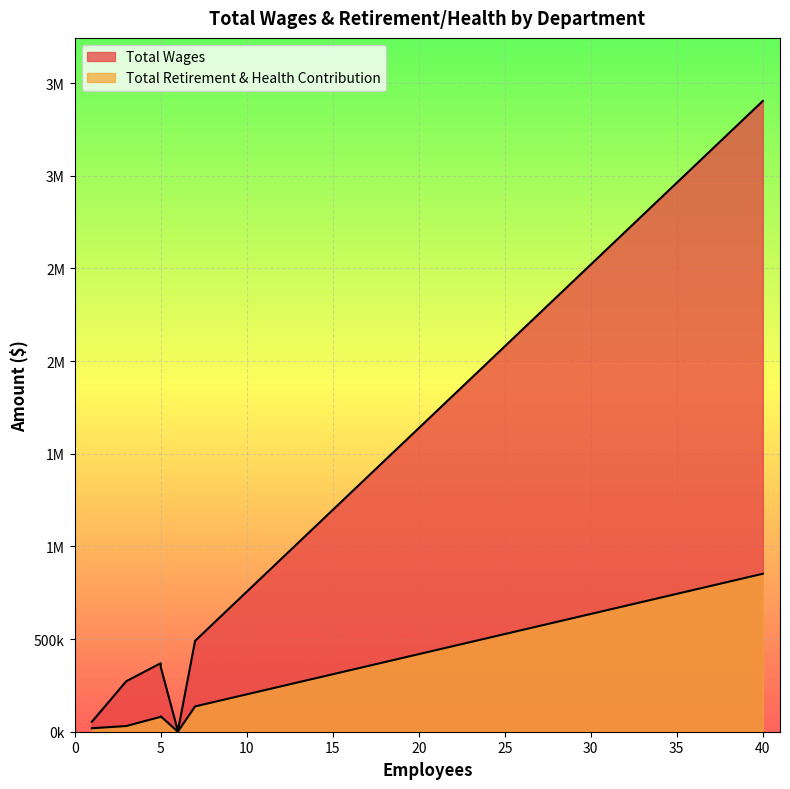

Between 40 and 7, which series saw the biggest shift?

Total Wages